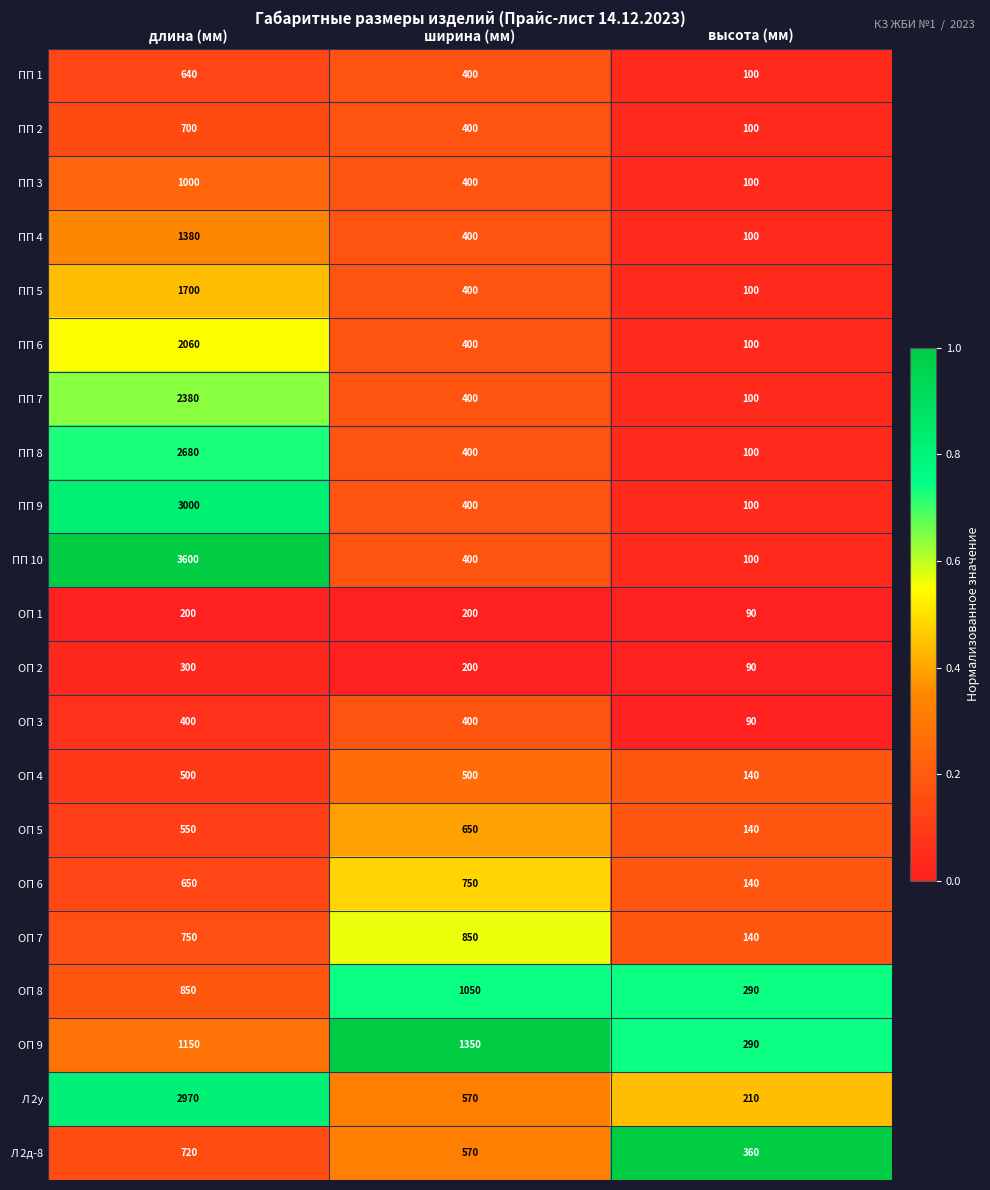

At which category is the sum across all series the highest?

длина (мм)